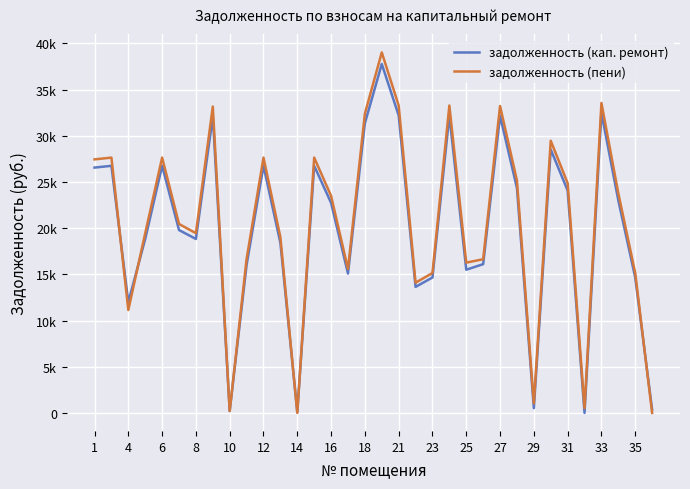

Is this an area chart (filled region under the line)?

No